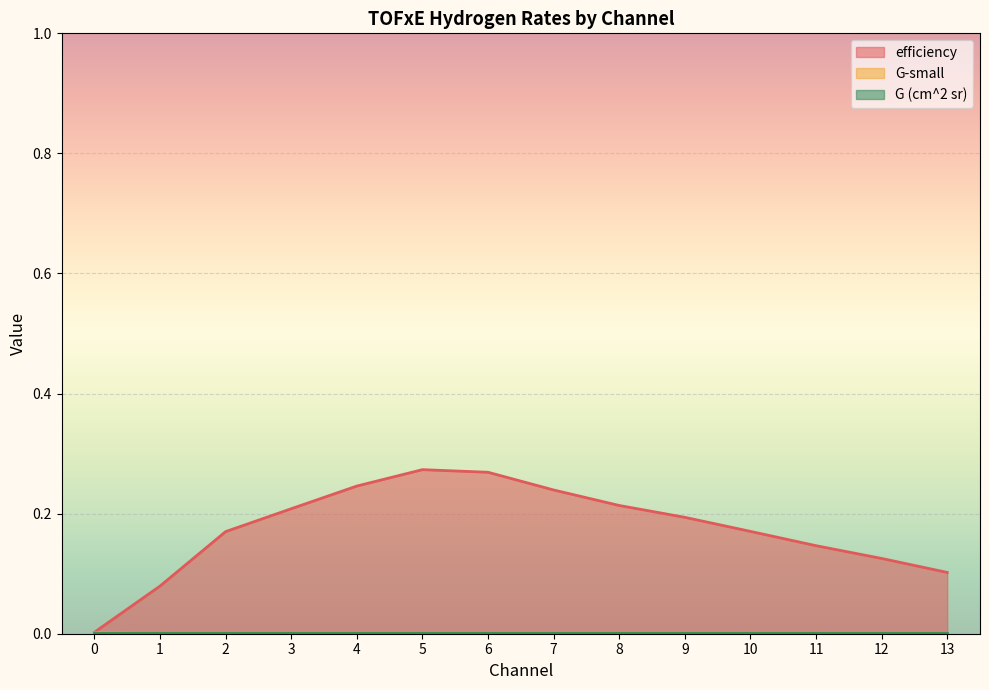

Between 12 and 7, which is larger?

7